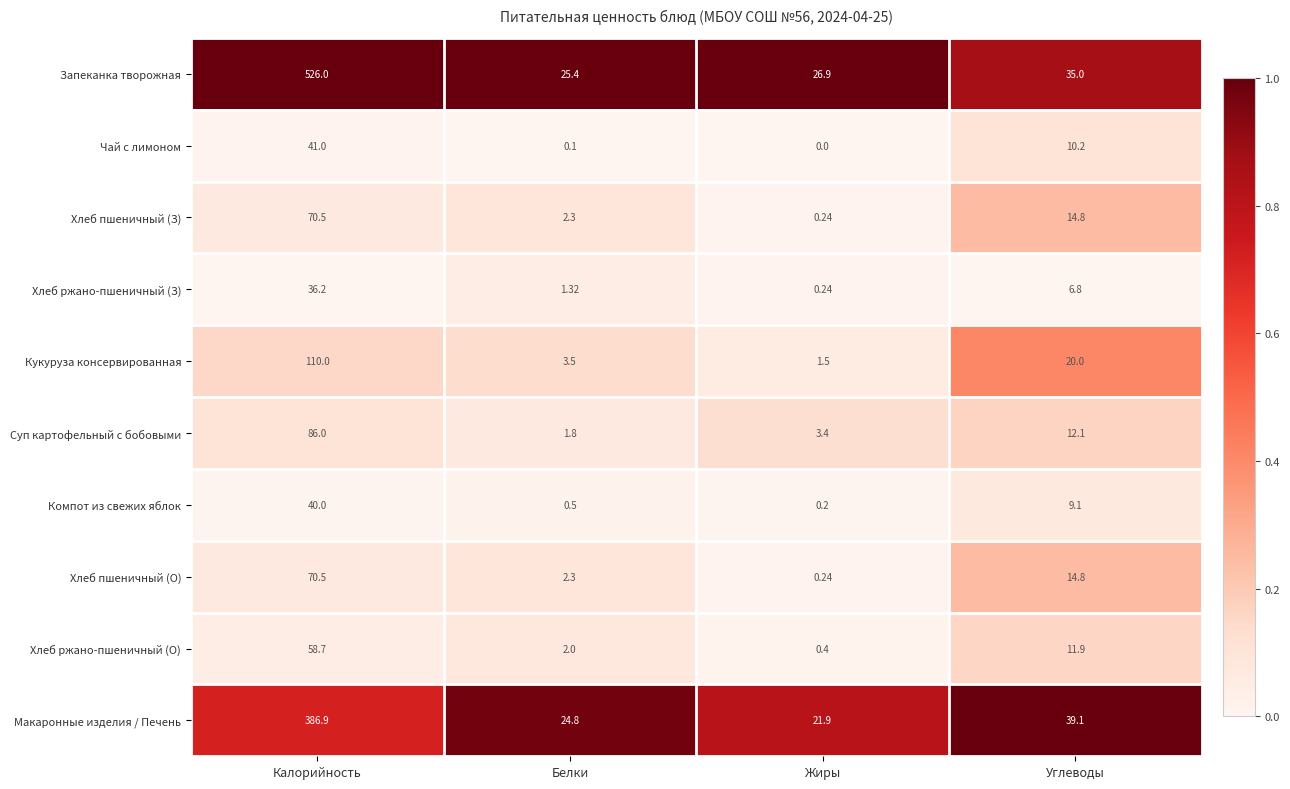

Which category has the lowest value in the Чай с лимоном series?

Жиры